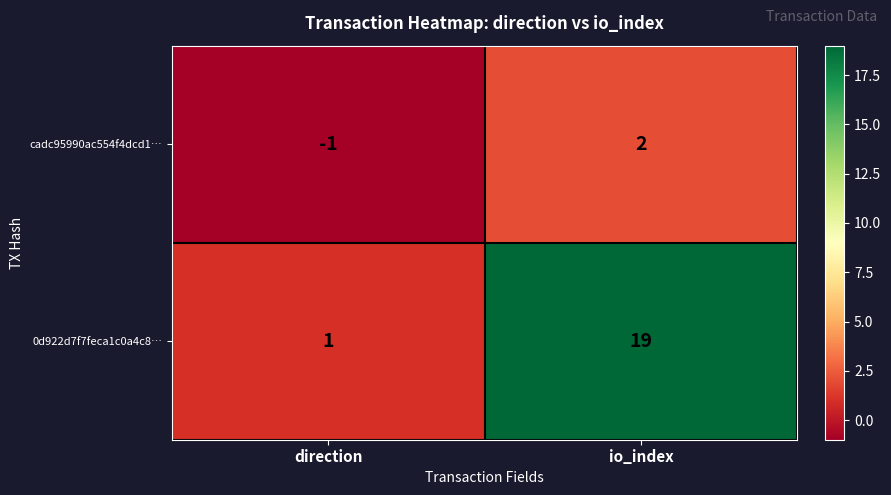

What is the greatest value displayed?

19